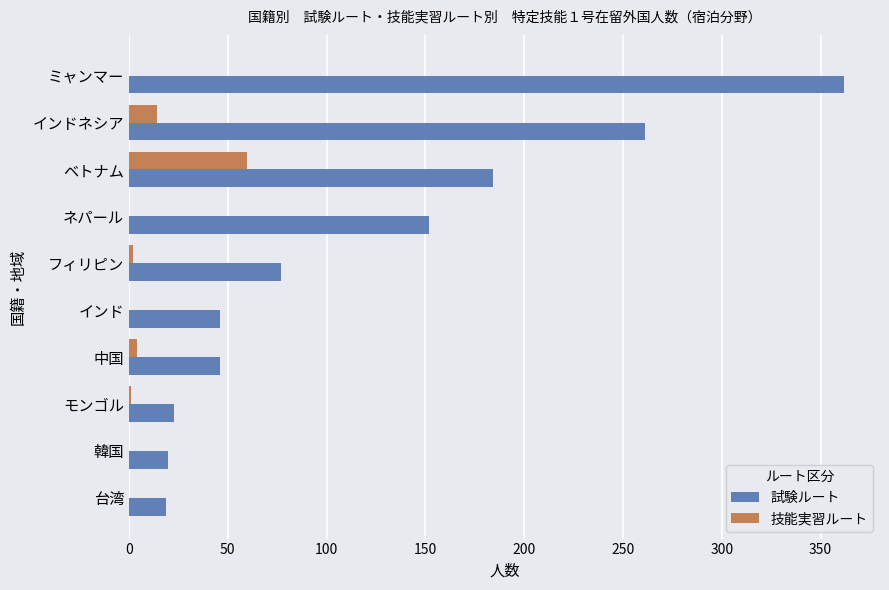

Is it true that 試験ルート equals 250 at ネパール?

False